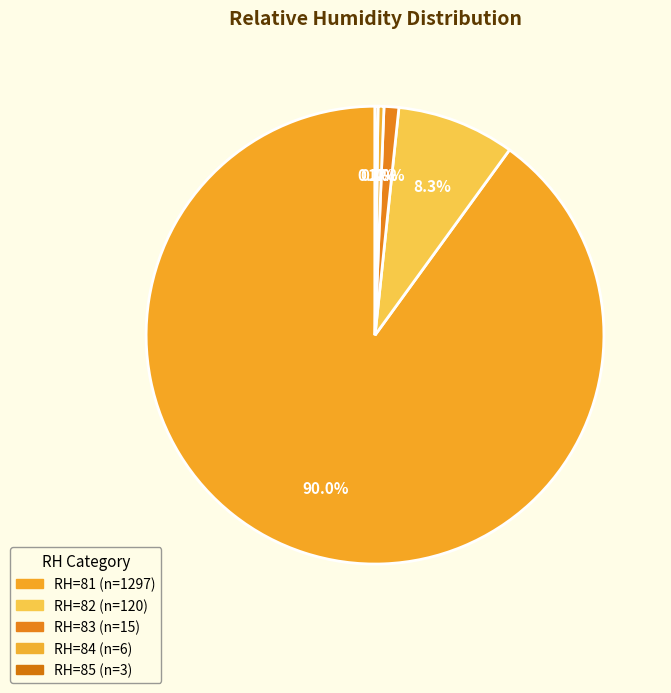

How many slices are in this pie chart?

5